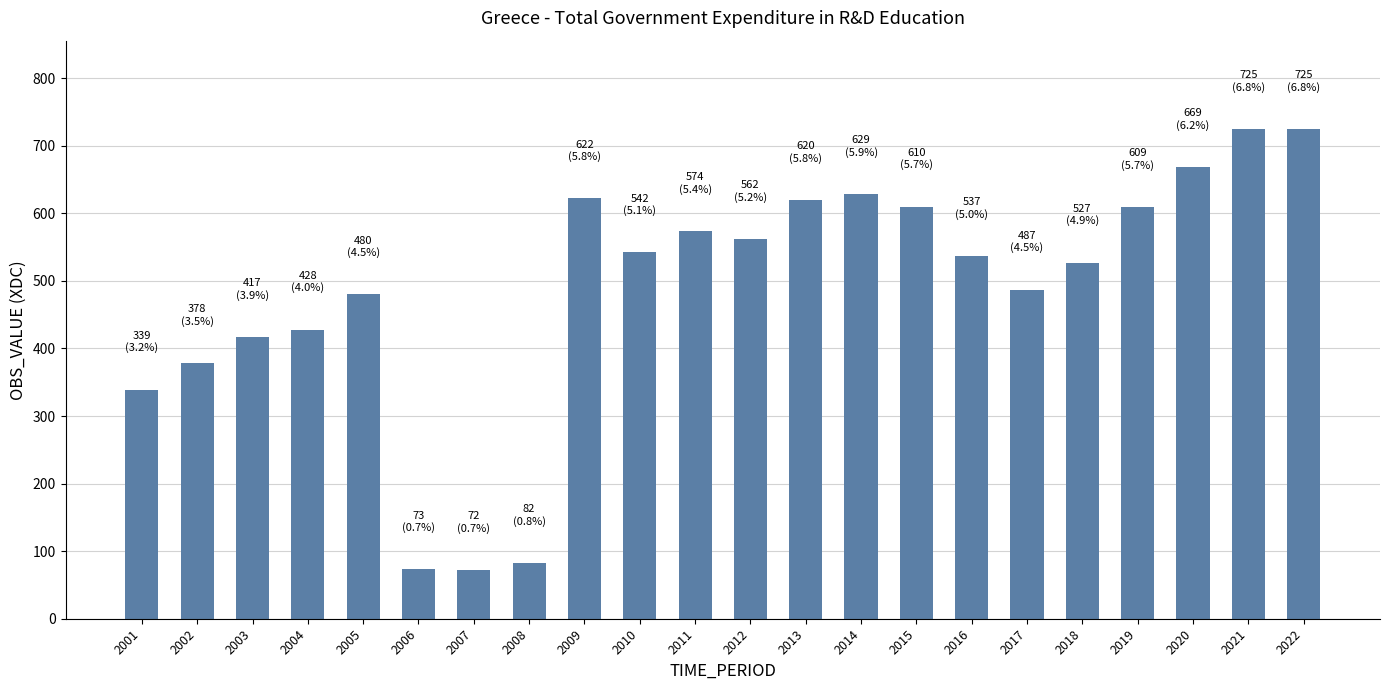

Count the number of data series in this chart.

1